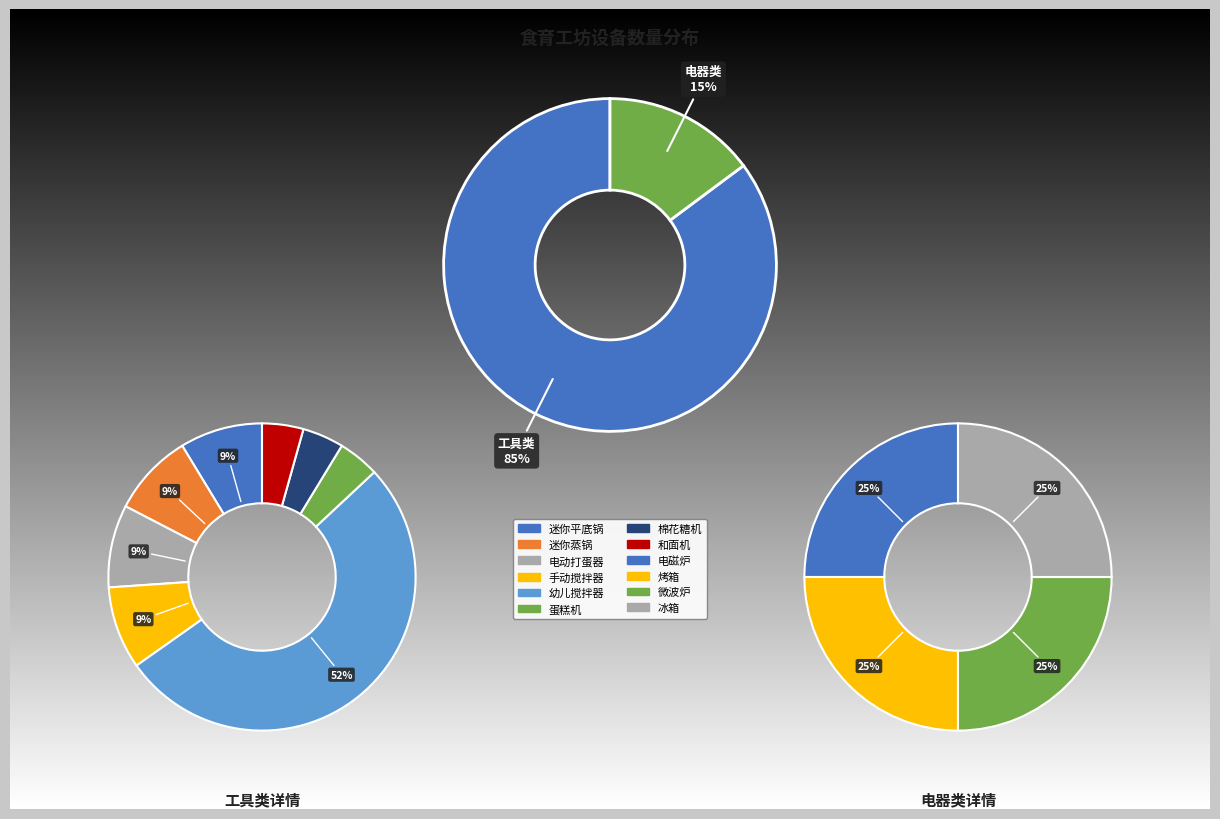

How many segments does this pie chart have?

12